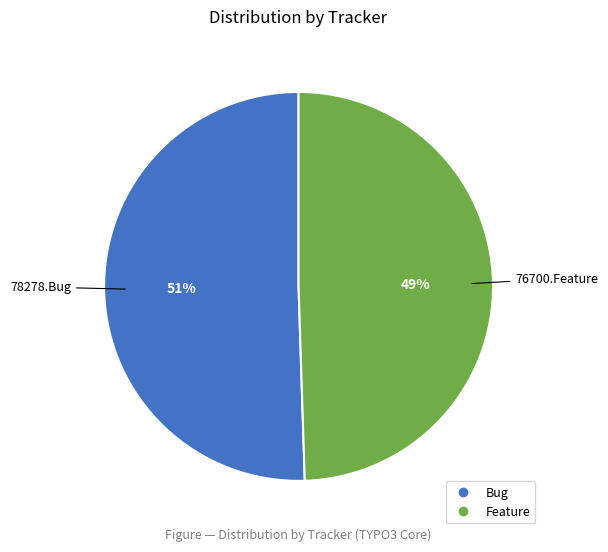

How many slices are in this pie chart?

2